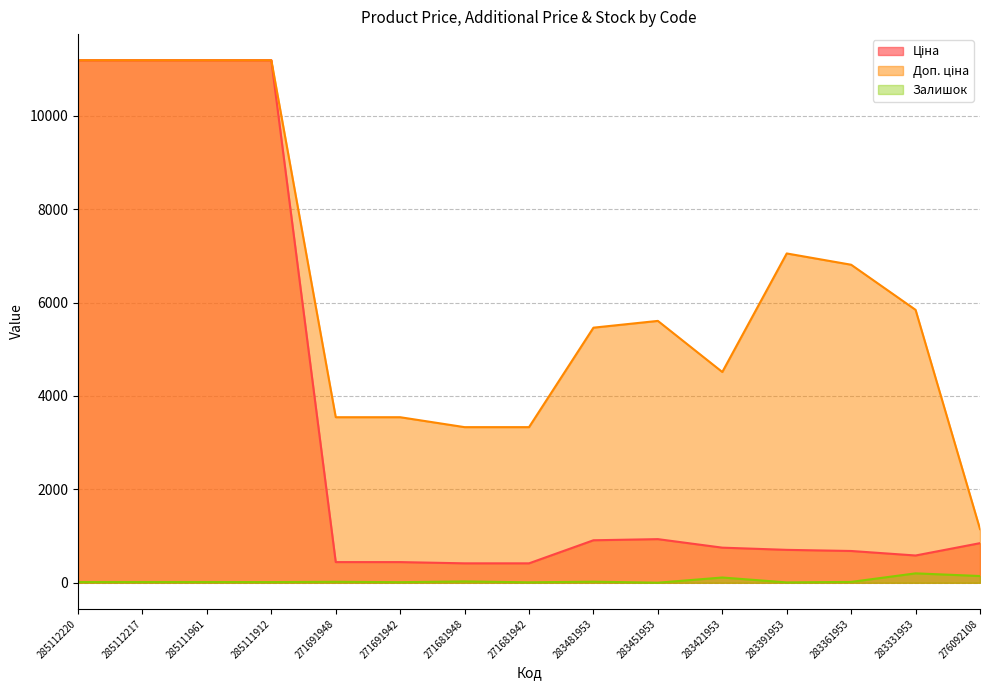

Which series has the largest total across all categories?

Доп. ціна